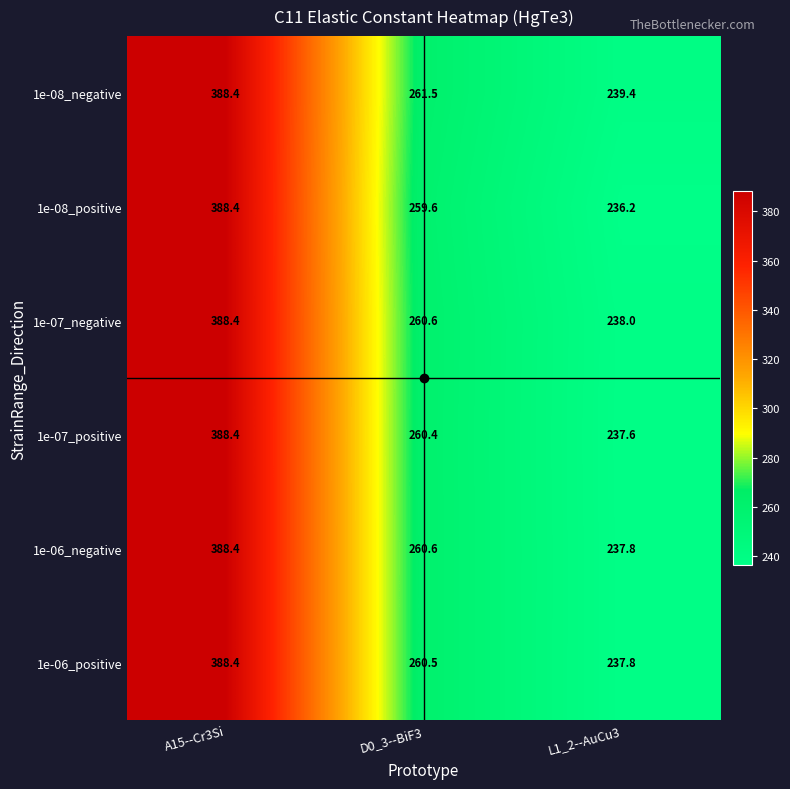

Where does the 1e-08_positive series first go above 259?

A15--Cr3Si